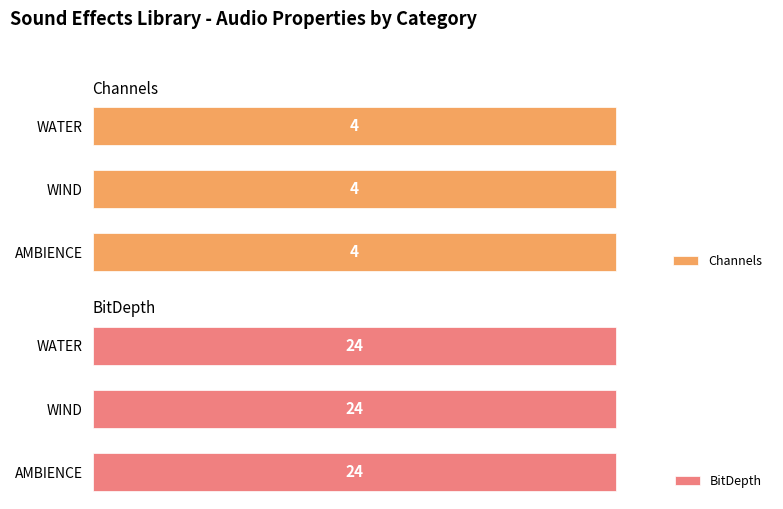

At how many categories does at least one series exceed 4?

3